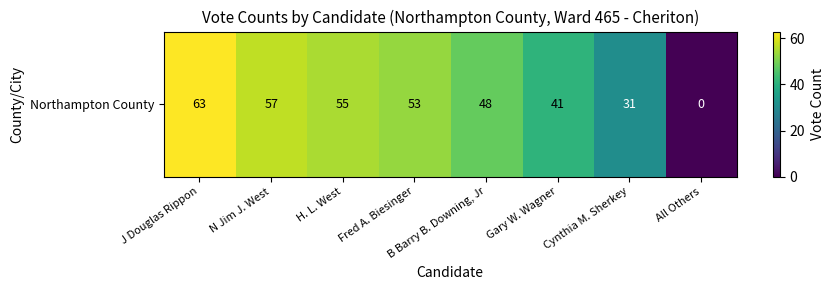

Which category has the lowest value across all series?

All Others